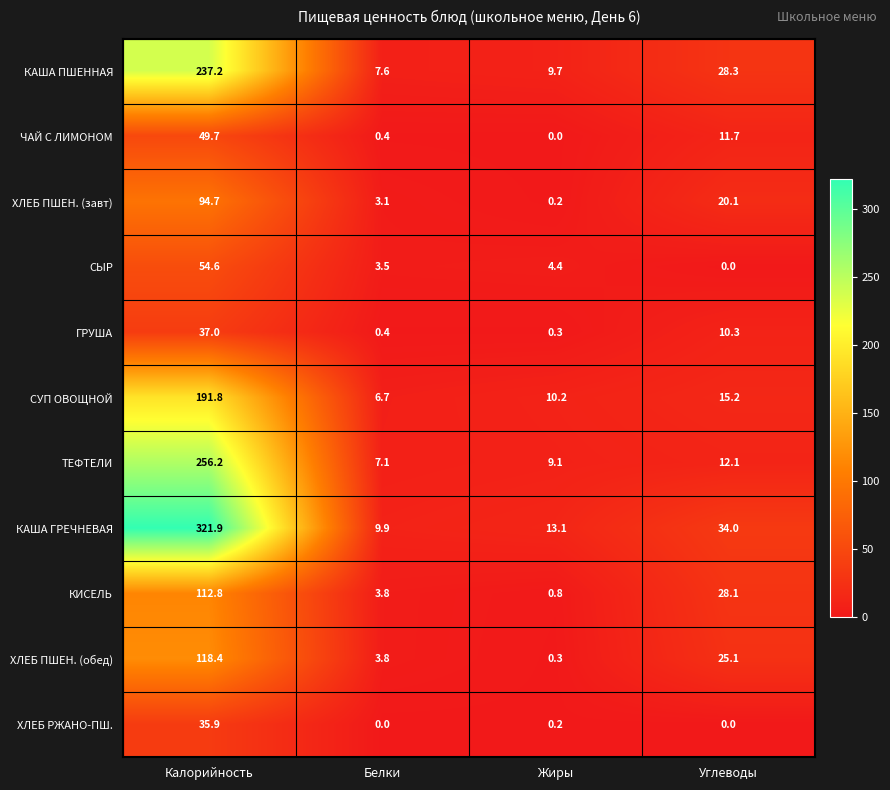

Between Калорийность and Жиры, which series saw the biggest shift?

КАША ГРЕЧНЕВАЯ